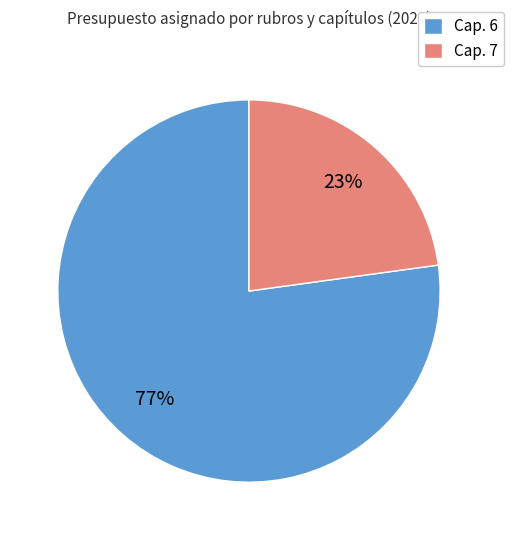

To the nearest percent, what is the difference between the Cap. 7 and Cap. 6 slice percentages?

54%